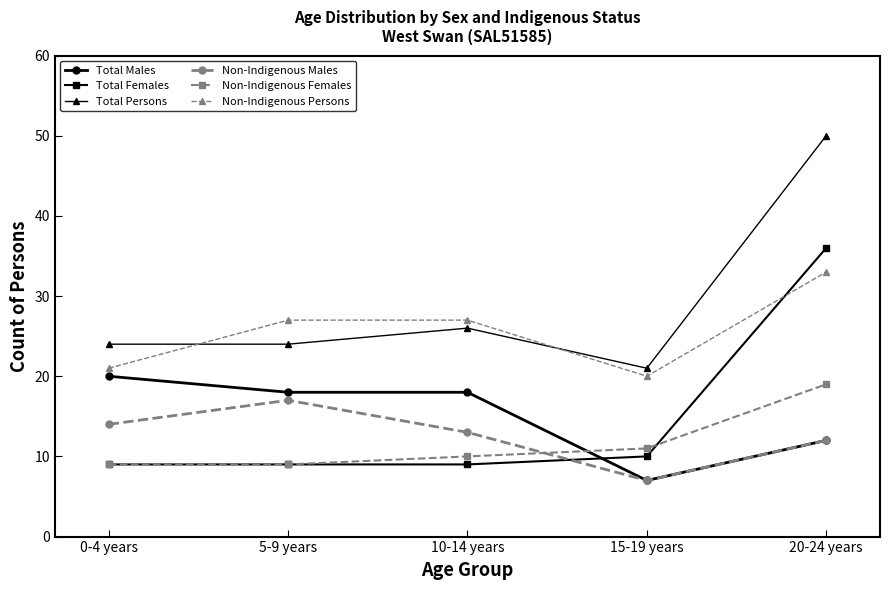

The value of Non-Indigenous Females at 20-24 years is 30. True or false?

False